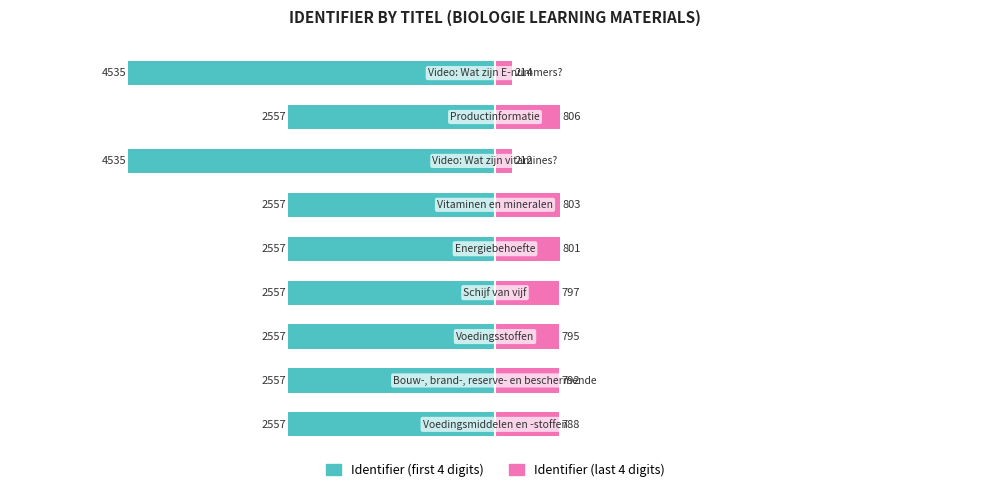

What is the difference between the second highest and second lowest values in the Identifier (last 4 digits) series?

589